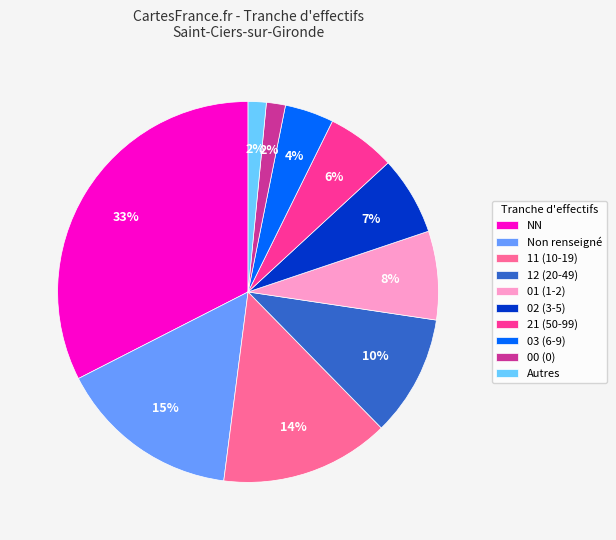

Which has a higher value, 01 (1-2) or NN?

NN